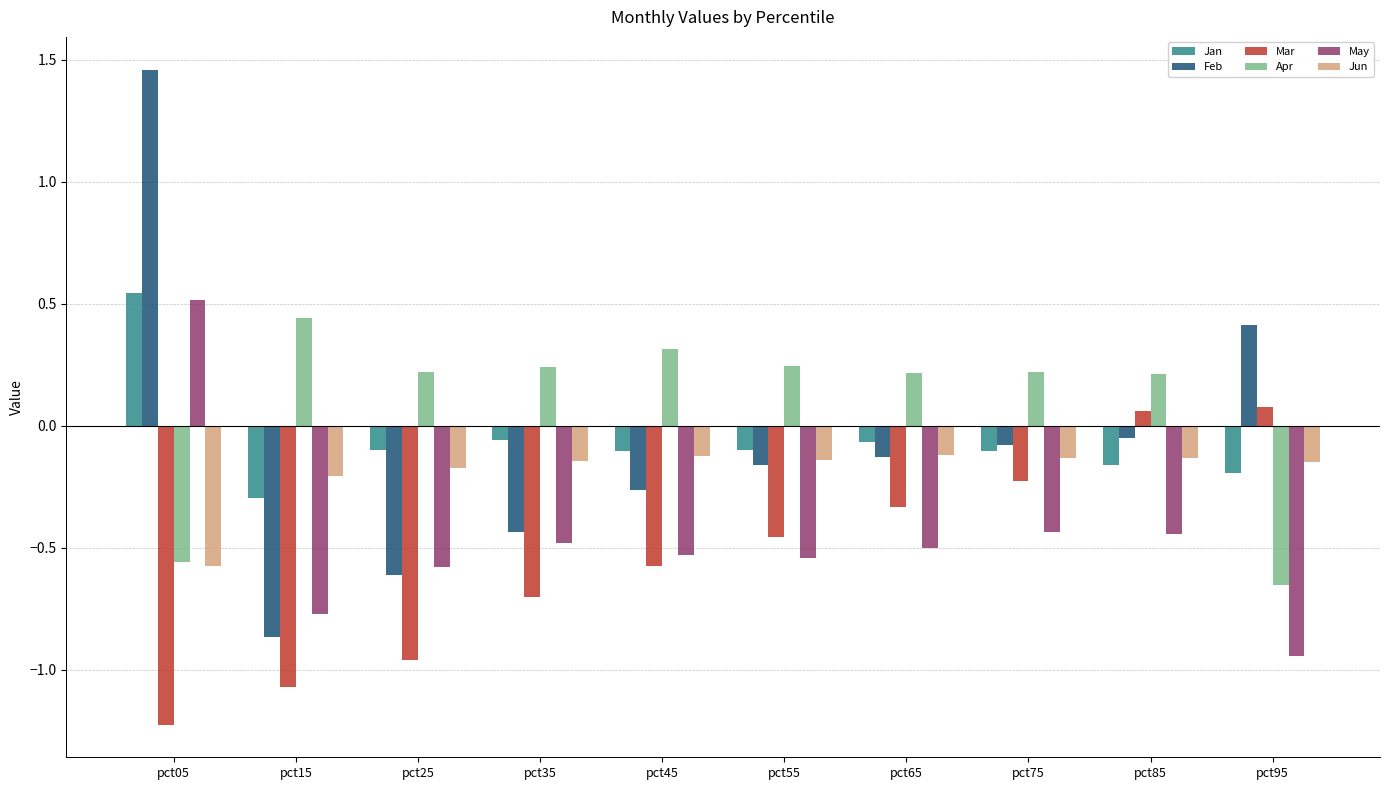

At which label does Jun reach its minimum?

pct05